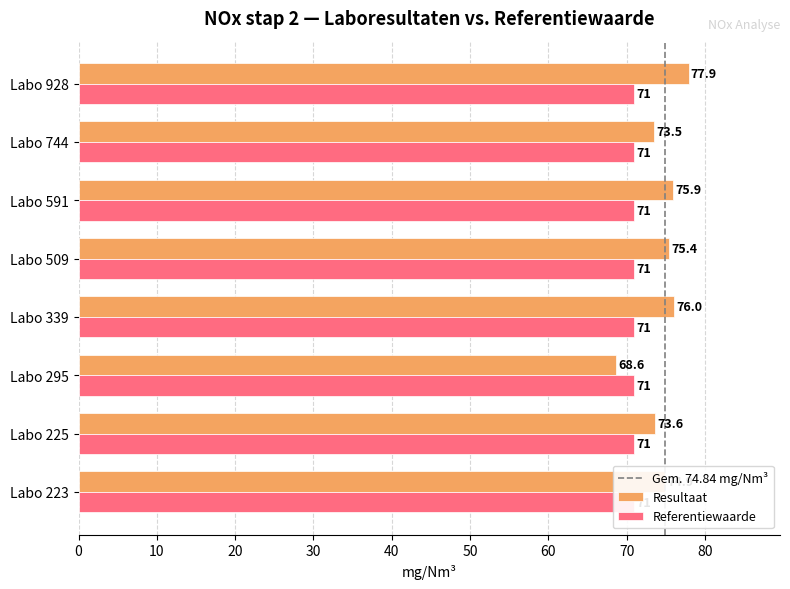

Which category has the lowest value across all series?

Labo 295